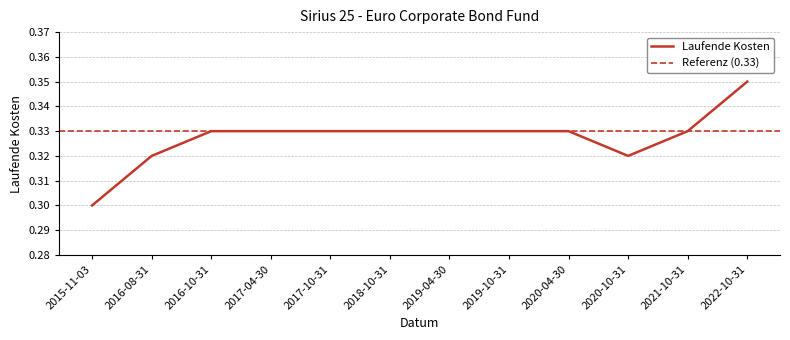

How many values are between 0 and 1?

12